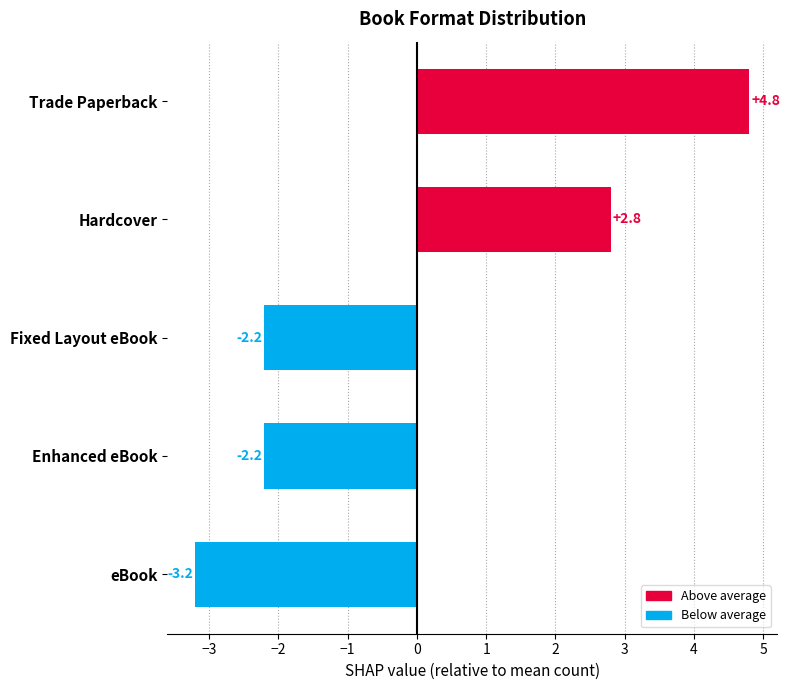

The chart shows a value of -1.1 at Fixed Layout eBook. True or false?

False